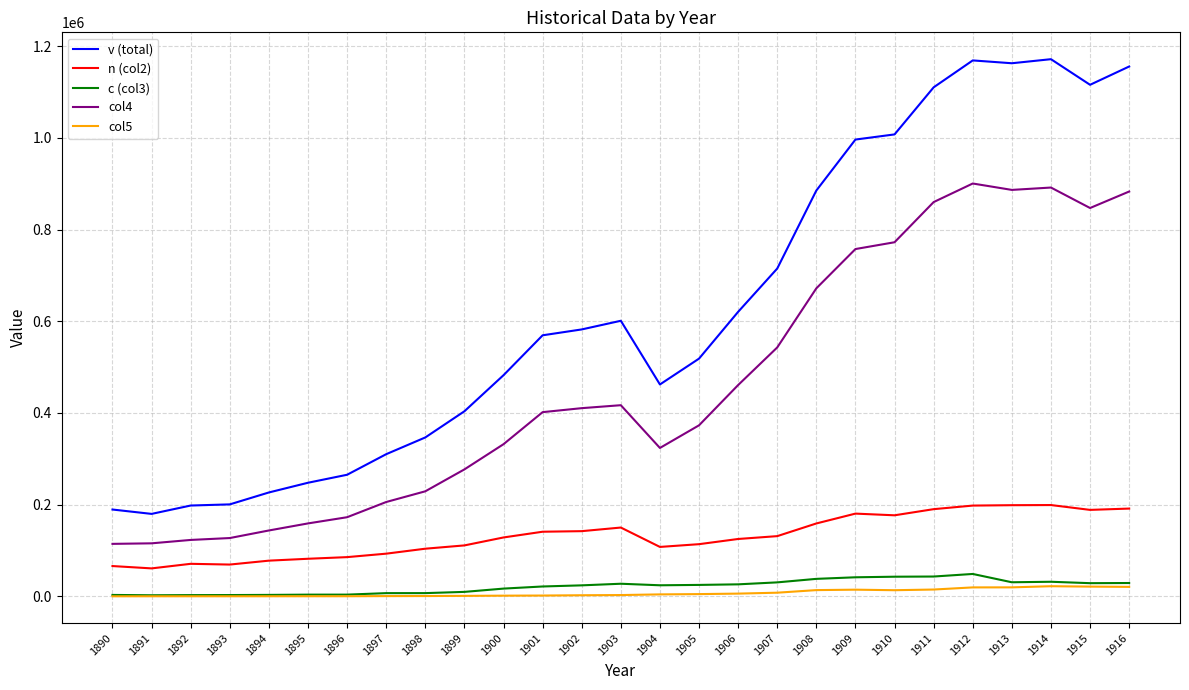

What is the total value across all series at 1904?

921875